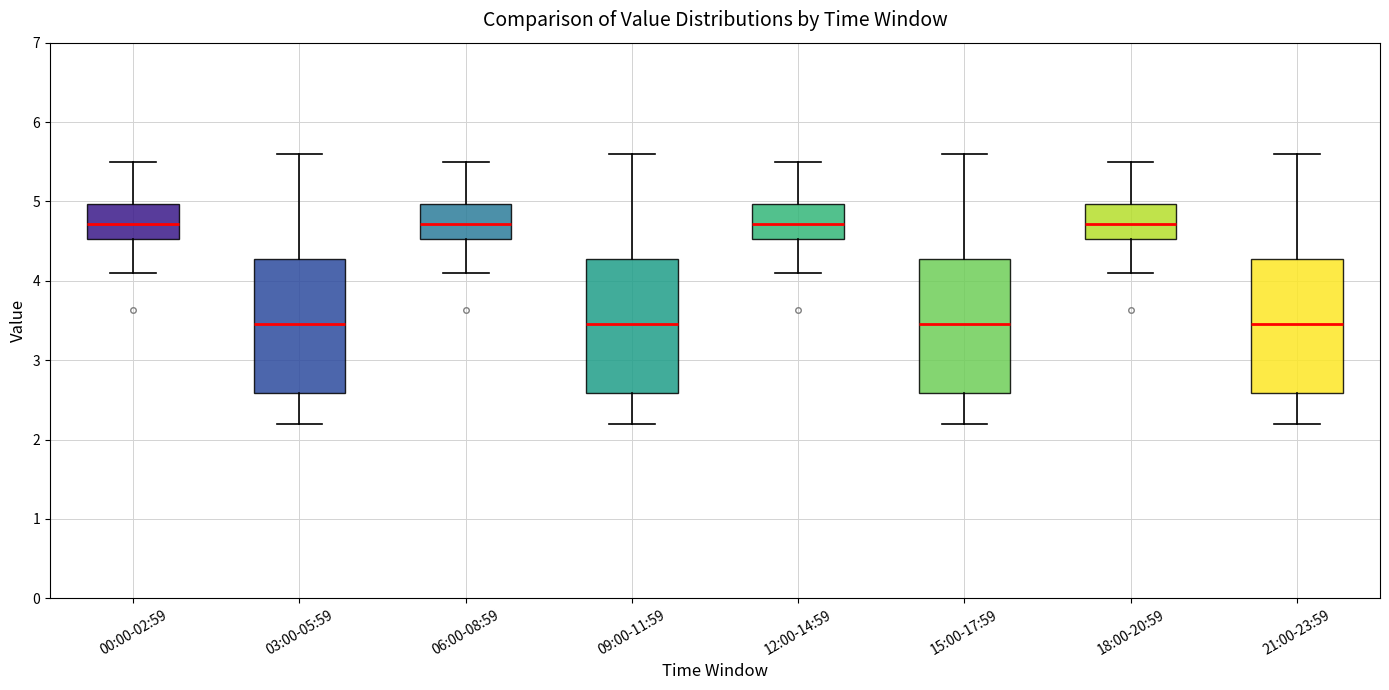

Reading left to right, read every box against the y-axis: the position of its median line, the range the box covers, and the ends of its whiskers. The values are not printed on the chart, so give them approximately, as read against the axis.

00:00-02:59: median 4.7, box 4.5 to 5.0, whiskers 4.1 to 5.5
03:00-05:59: median 3.5, box 2.6 to 4.3, whiskers 2.2 to 5.6
06:00-08:59: median 4.7, box 4.5 to 5.0, whiskers 4.1 to 5.5
09:00-11:59: median 3.5, box 2.6 to 4.3, whiskers 2.2 to 5.6
12:00-14:59: median 4.7, box 4.5 to 5.0, whiskers 4.1 to 5.5
15:00-17:59: median 3.5, box 2.6 to 4.3, whiskers 2.2 to 5.6
18:00-20:59: median 4.7, box 4.5 to 5.0, whiskers 4.1 to 5.5
21:00-23:59: median 3.5, box 2.6 to 4.3, whiskers 2.2 to 5.6